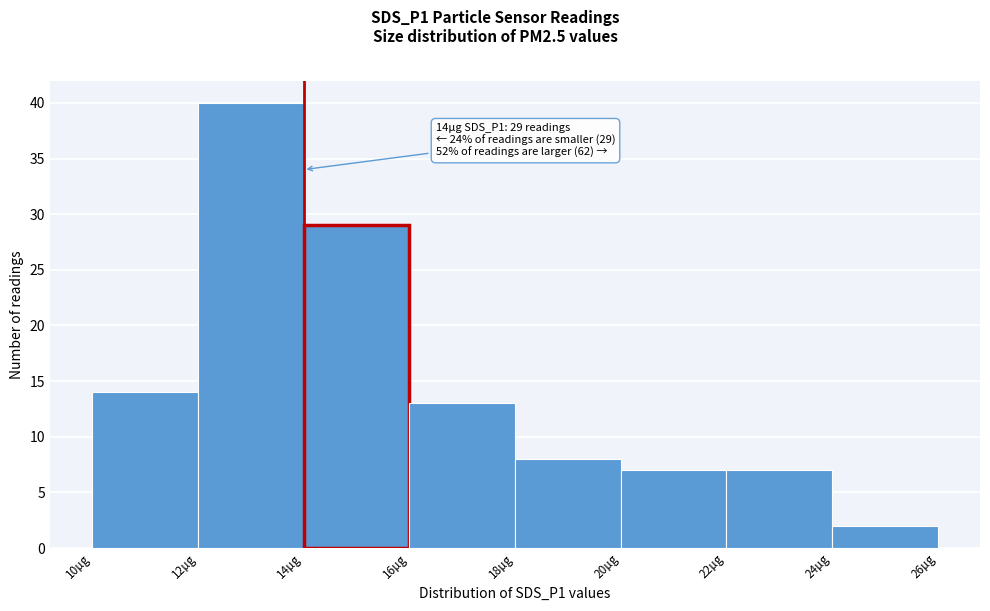

Which range on the x-axis has the tallest bar?

12 to 14